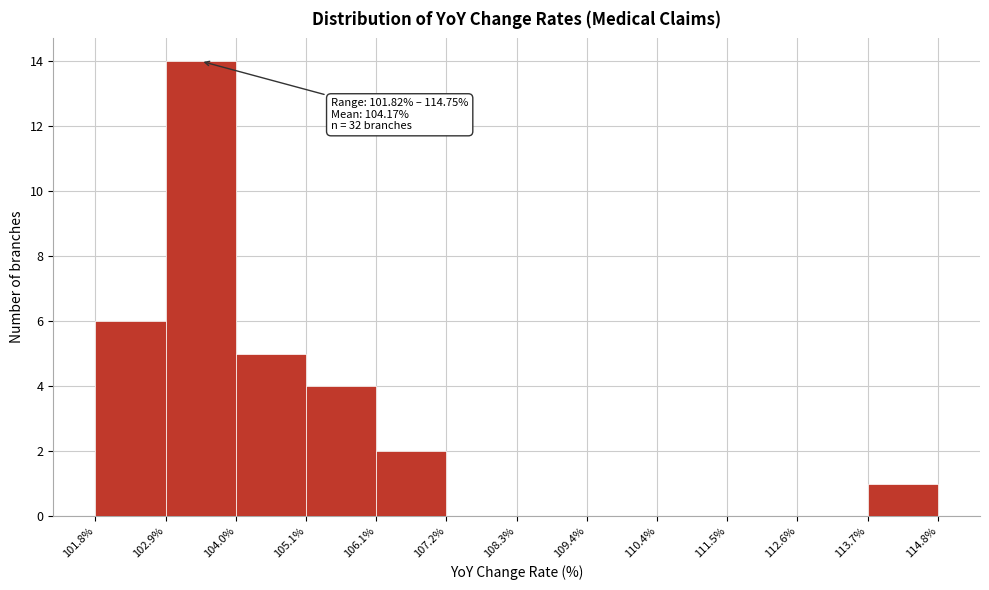

Which range on the x-axis has the tallest bar?

102.9% to 104.0%